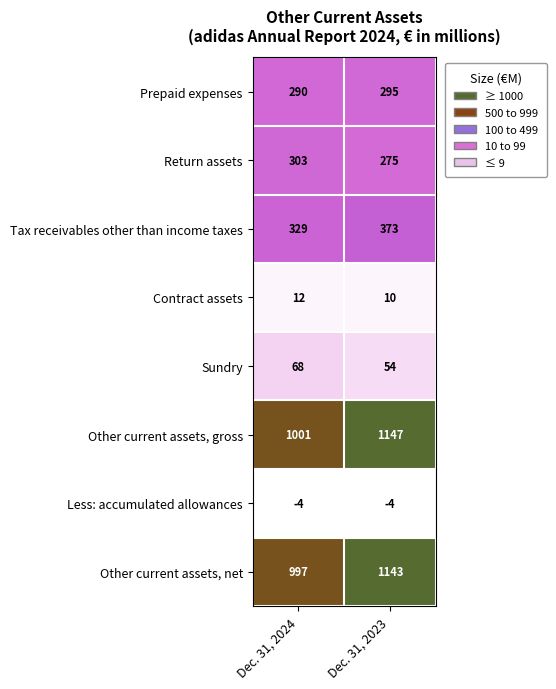

Is the value of Tax receivables other than income taxes at Dec. 31, 2024 greater than the value of Other current assets, net at Dec. 31, 2023?

No